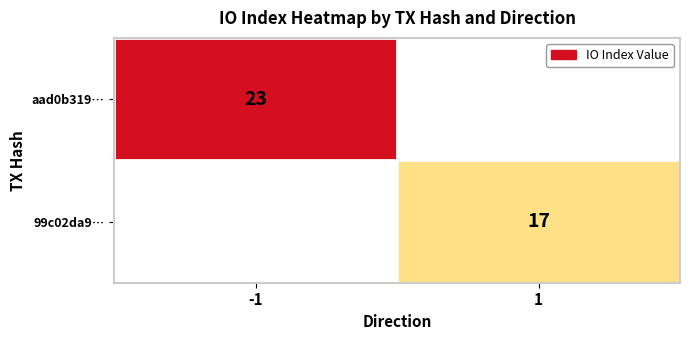

Is it true that 99c02da9… equals 30.5 at 1?

False